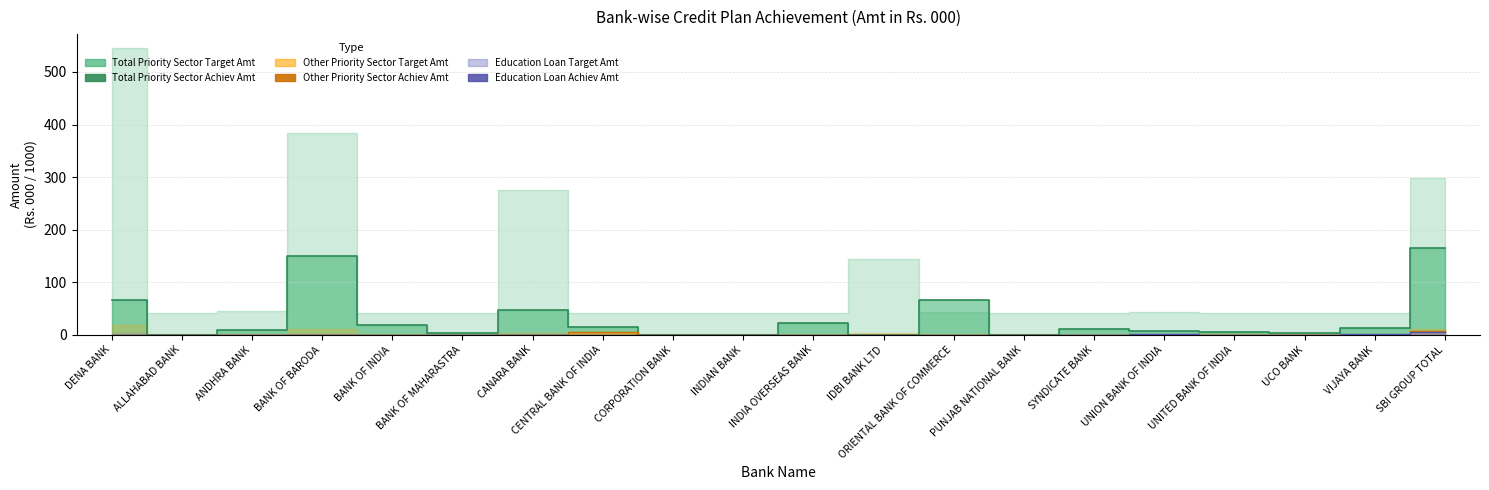

Does the chart display data point markers on the line(s)?

No